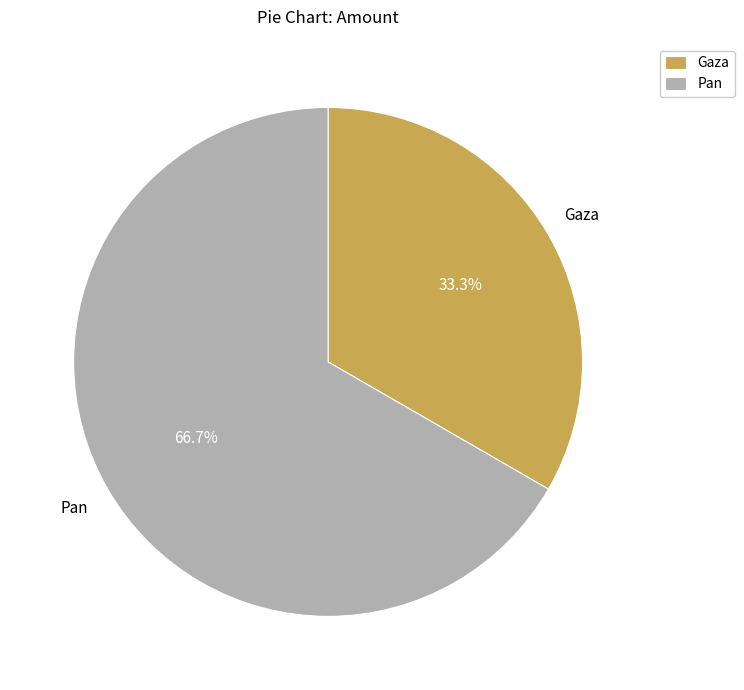

How many segments does this pie chart have?

2